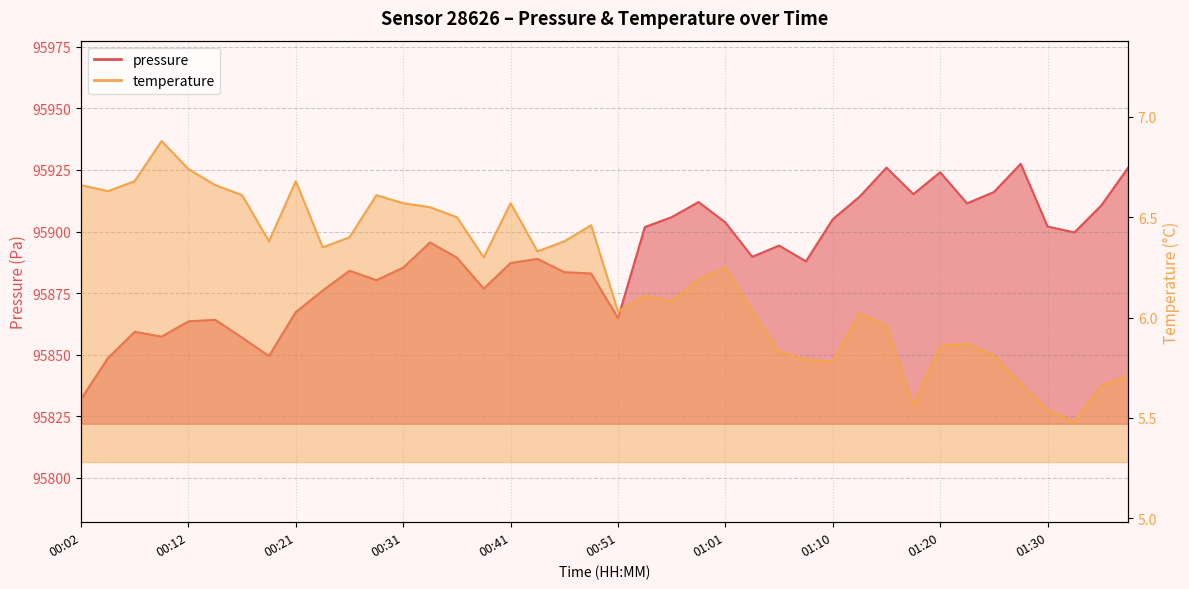

Rank the series by their maximum value, from highest to lowest.

pressure, temperature